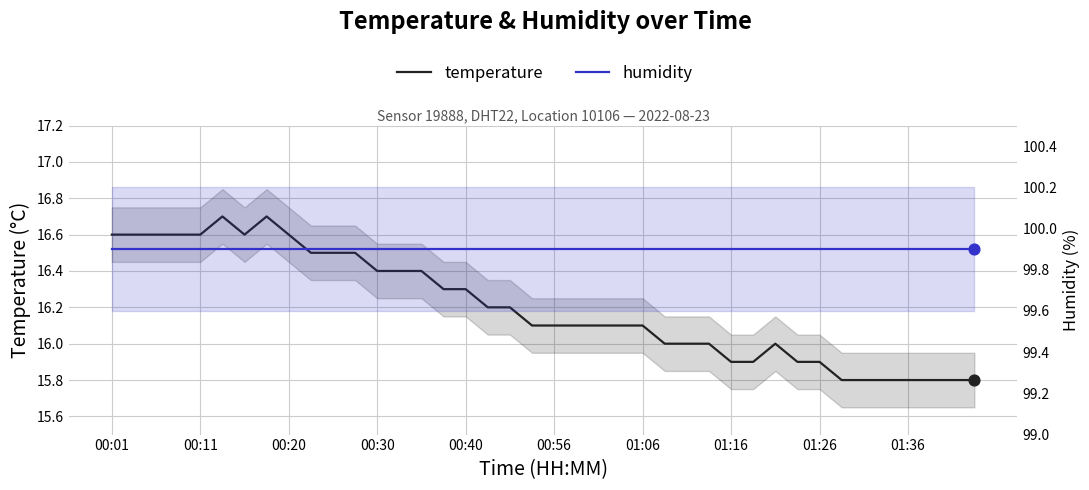

What is the total value across all series at 33?

115.7